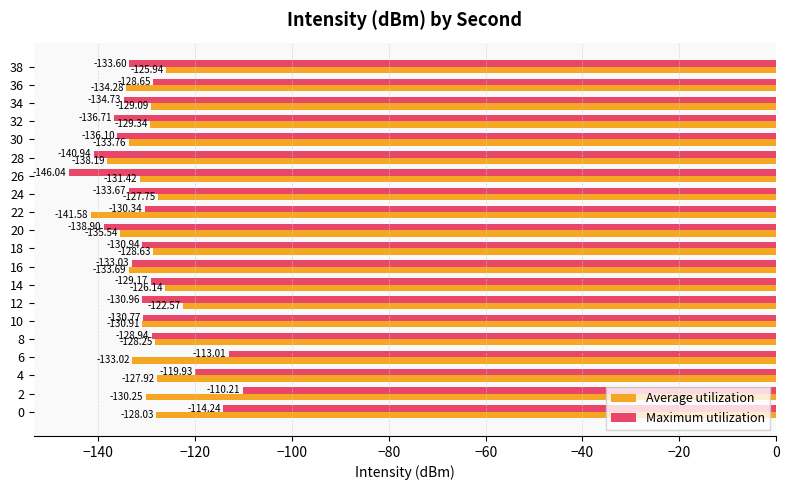

What is the difference between the maximum and second lowest values in the Average utilization series?

15.6